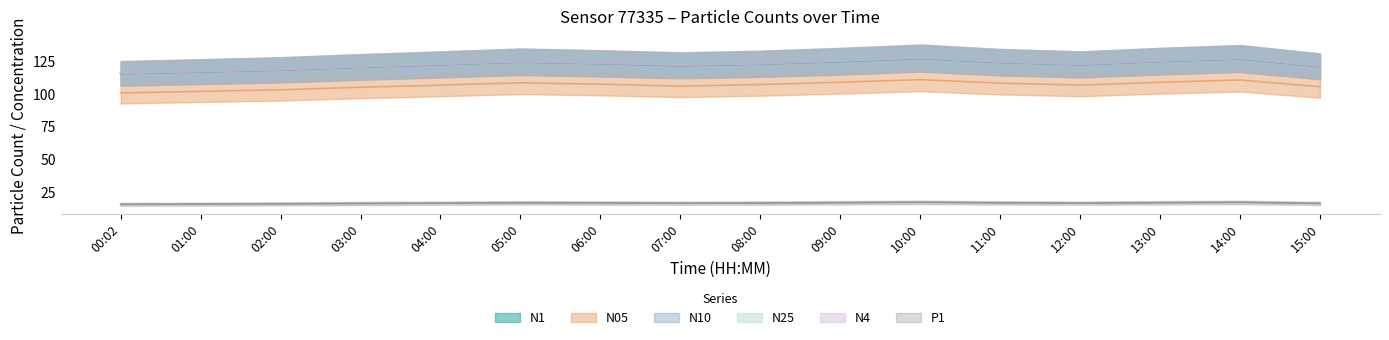

Count the number of data series in this chart.

6